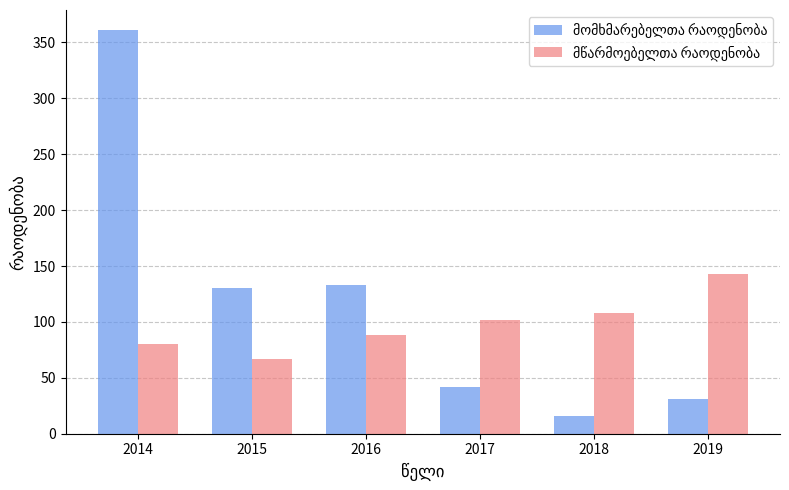

Which label corresponds to the largest value in the chart?

2014